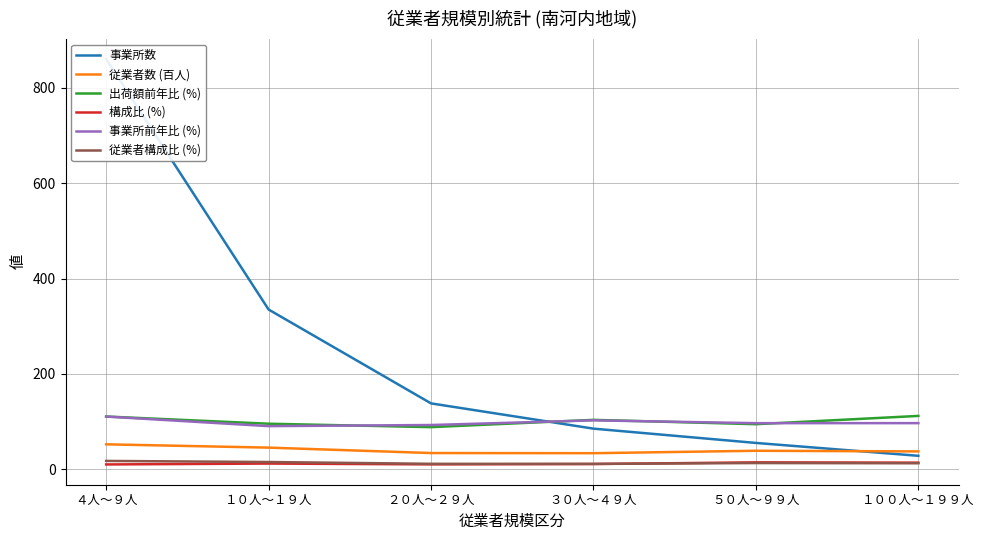

True or false: 構成比 (%) and 従業者数 (百人) intersect in this chart.

False